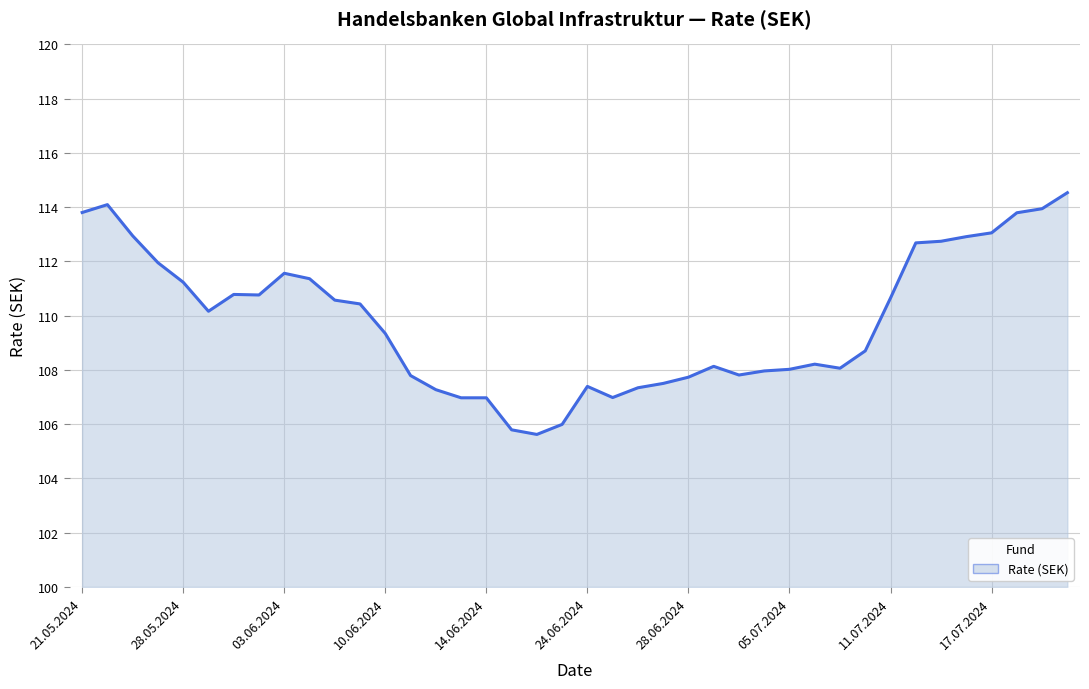

What is the maximum value shown in the chart?

114.5